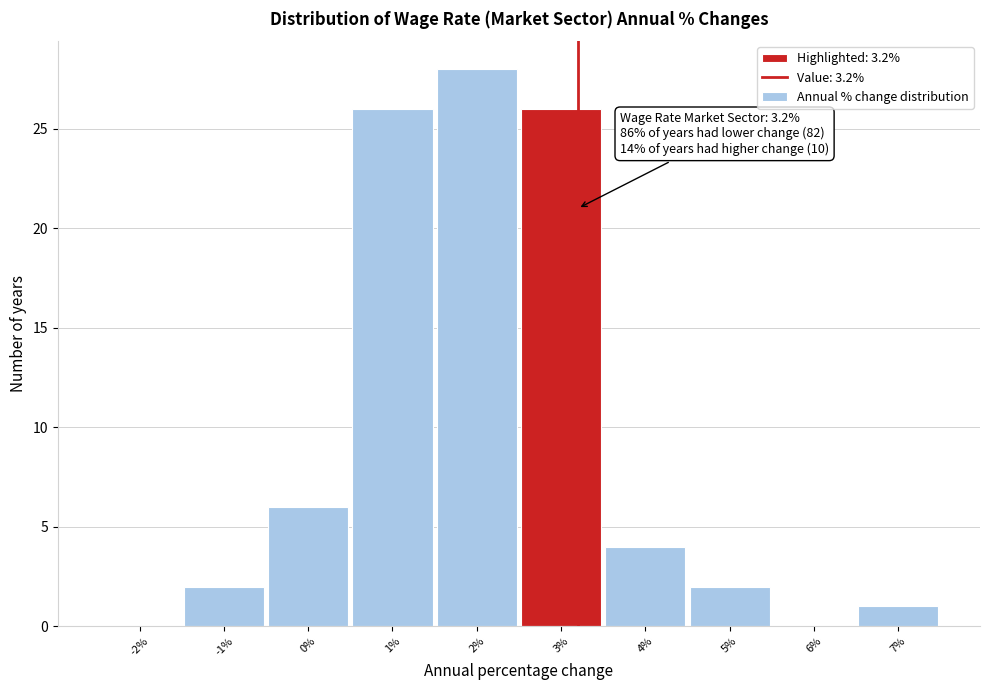

Over which range of the x-axis is the bar tallest?

1.5 to 2.5